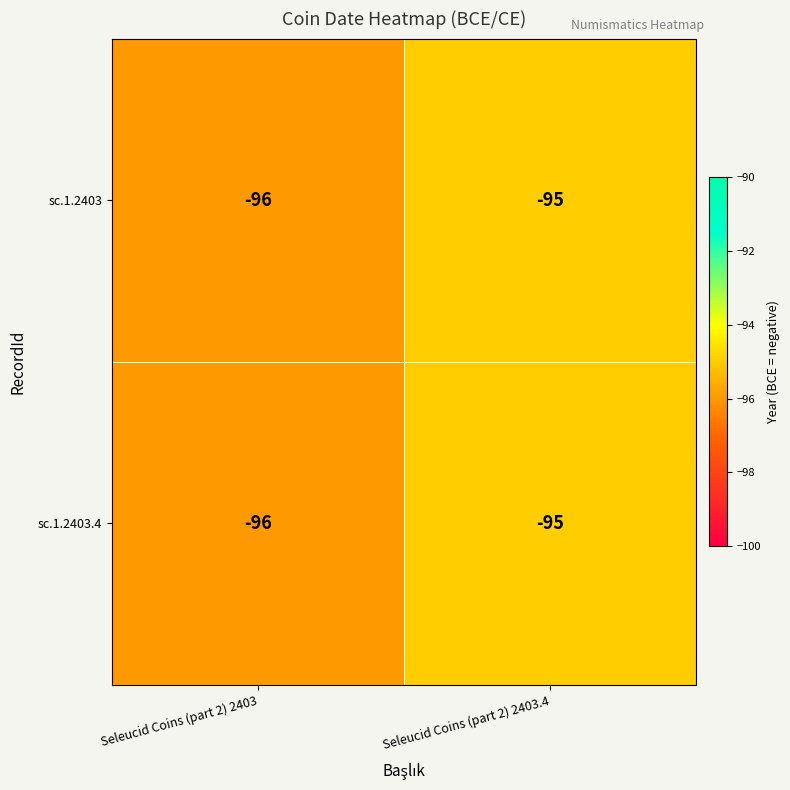

The sc.1.2403.4 series shows -148 at Seleucid Coins (part 2) 2403. True or false?

False